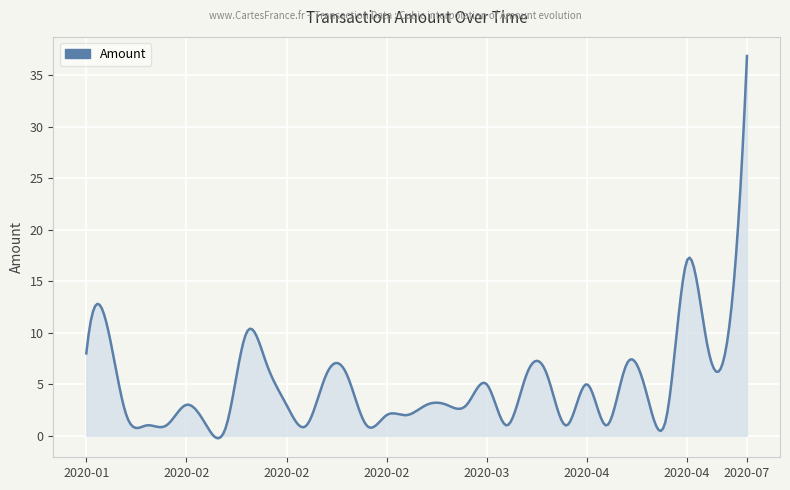

What is the difference between the maximum and minimum values?

37.1